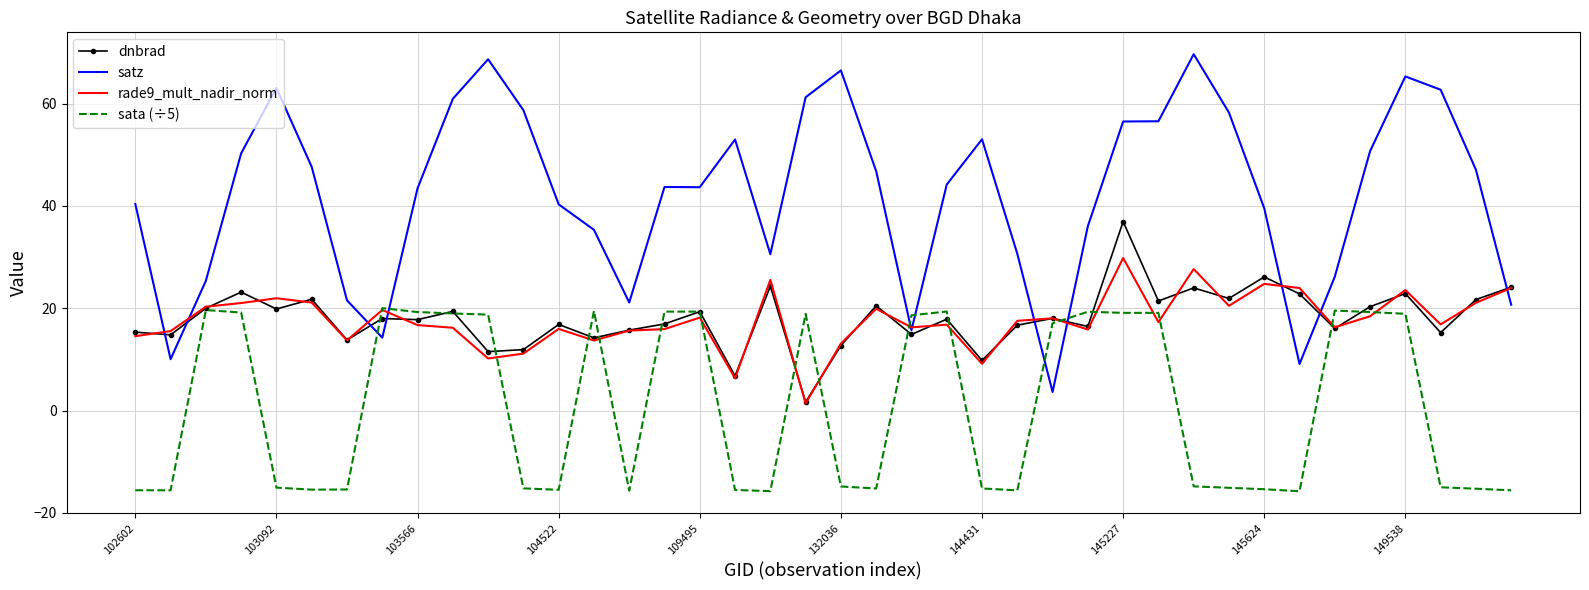

List the series in order of their peak value, highest first.

satz, dnbrad, rade9_mult_nadir_norm, sata (÷5)